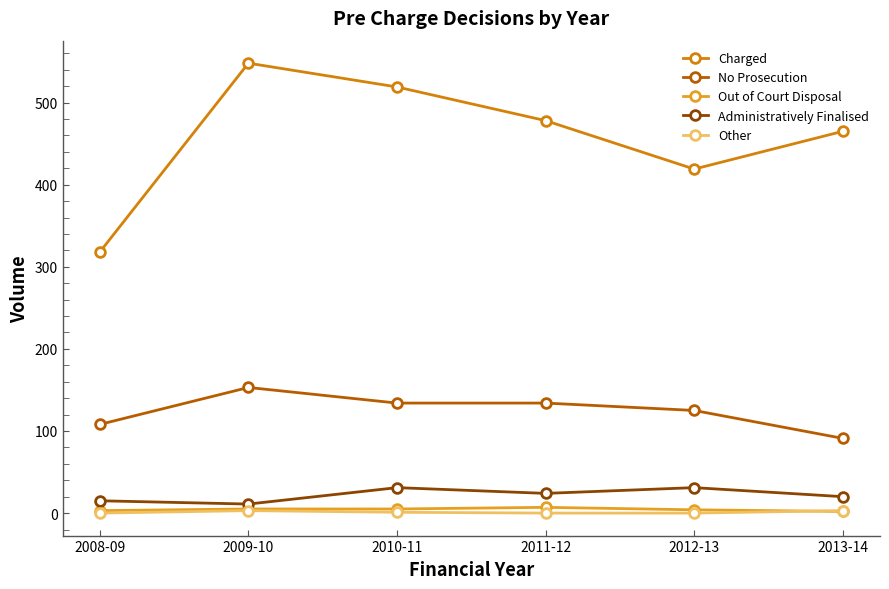

What is the label of the 4th point from the left?

2011-12